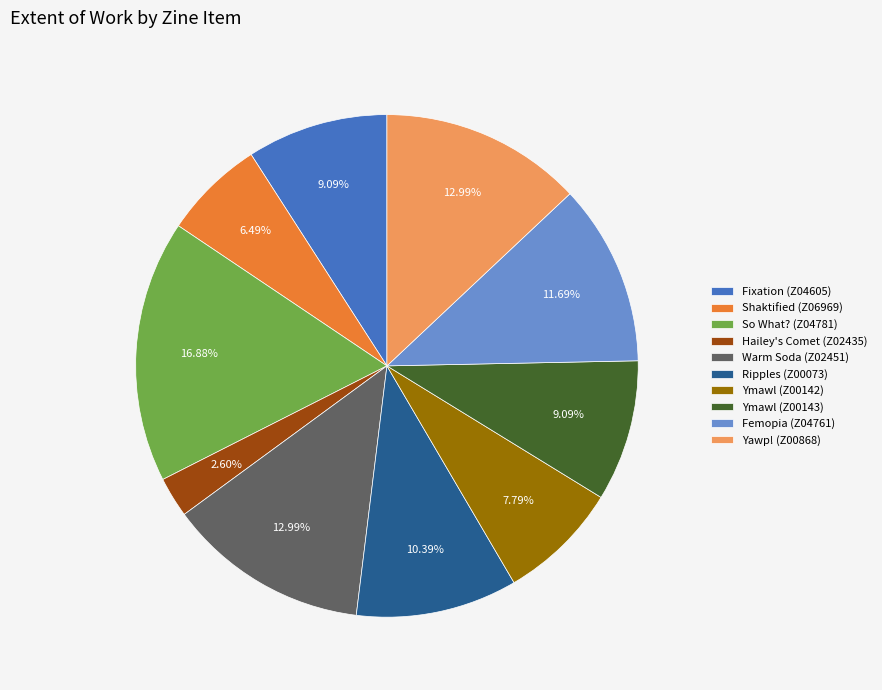

What is the smallest slice in the pie chart?

Hailey's Comet (Z02435)